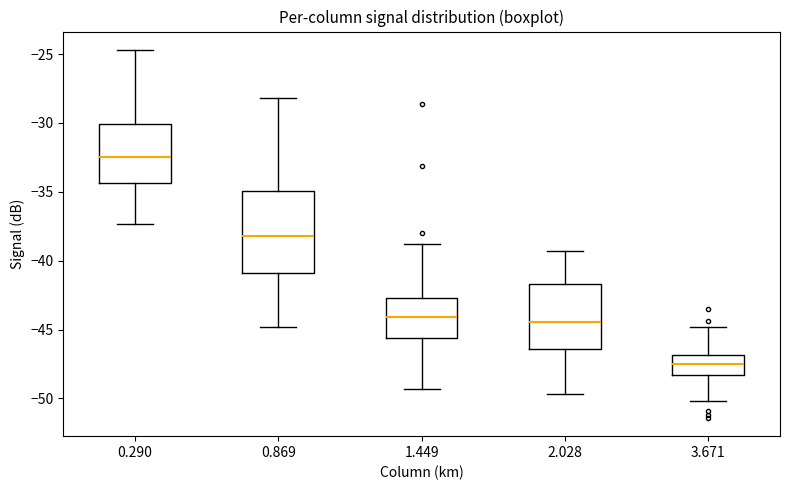

Where does the lower whisker of the box at x = 0.290 end on the y-axis? The values are not printed on the chart, so give them approximately, as read against the axis.

-37.5